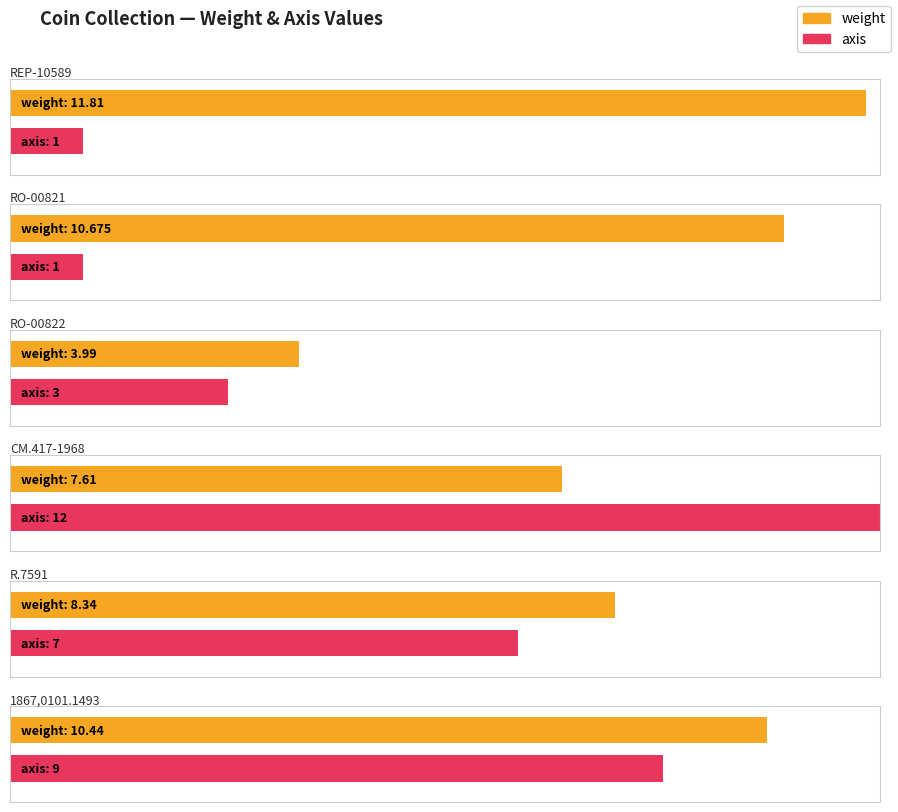

At which label does axis reach its minimum?

REP-10589